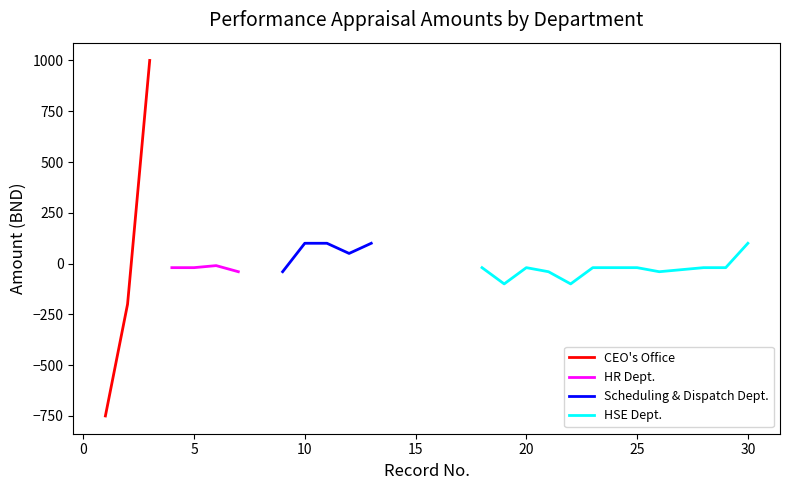

At which label is HR Dept. closest to -20?

4